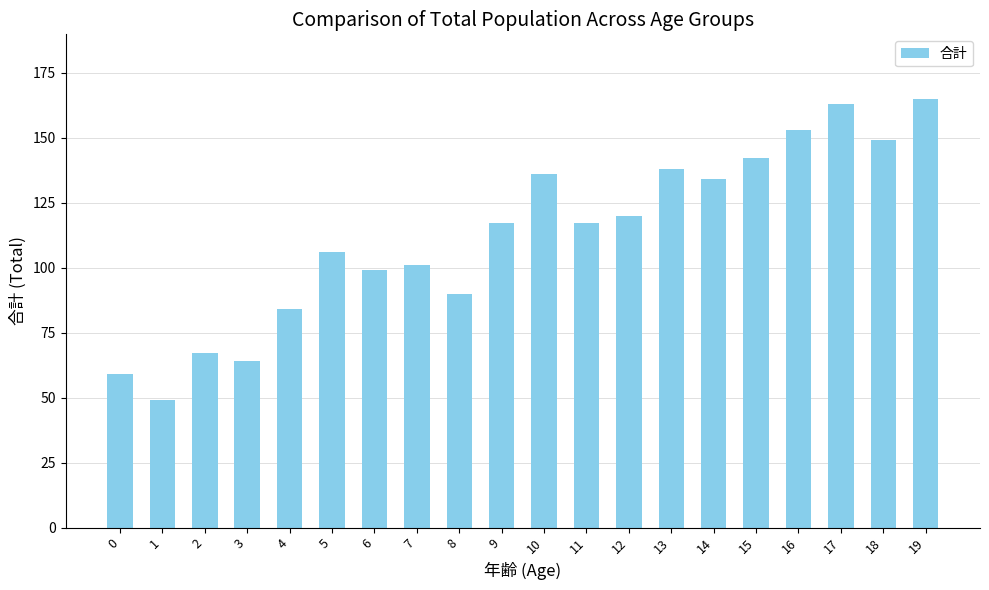

What is the minimum value shown in the chart?

49